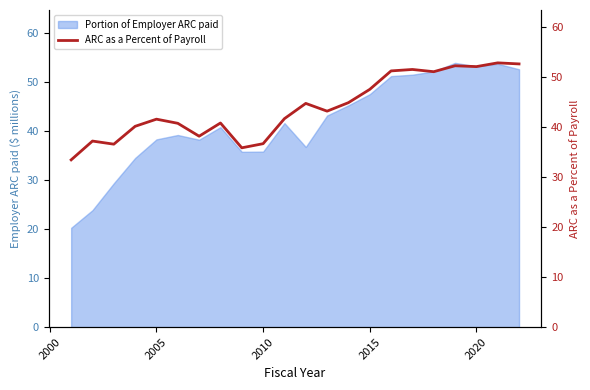

True or false: Portion of Employer ARC paid has a value of 47.5 at 2015.

True